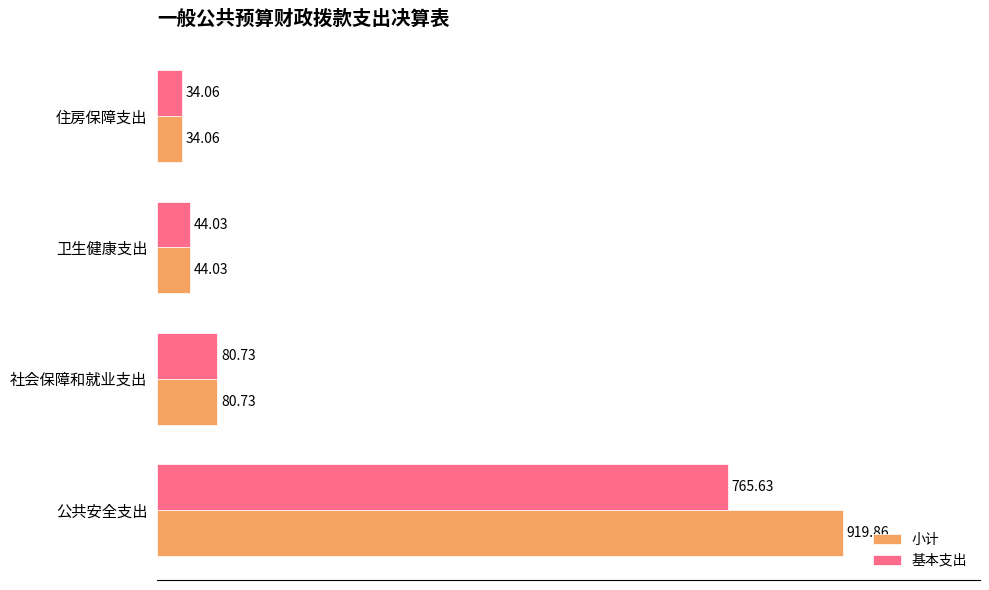

How many values in the 小计 series are below 80?

2